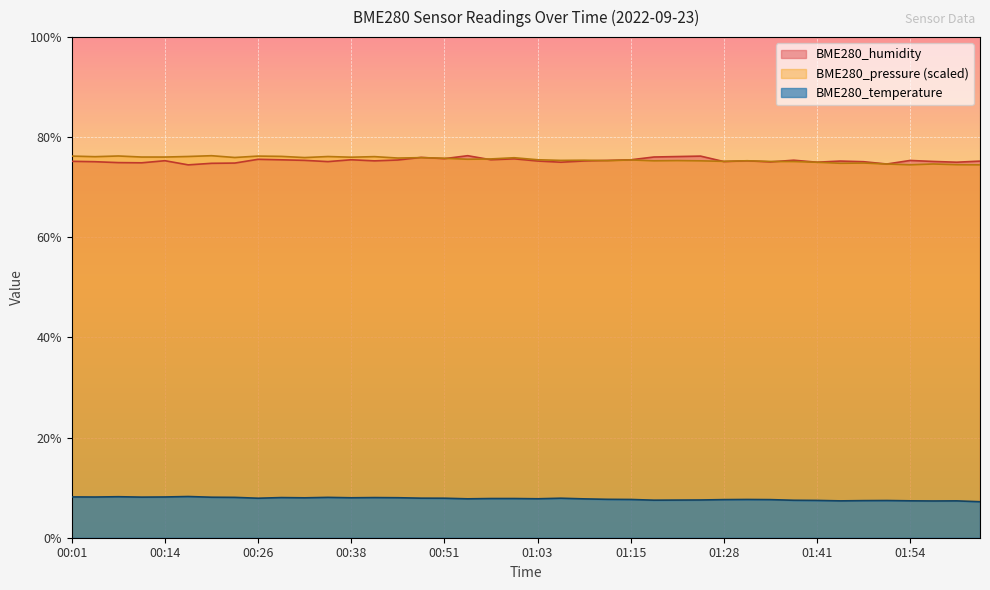

What is the value of the BME280_temperature point at the 28th from the left?

7.5